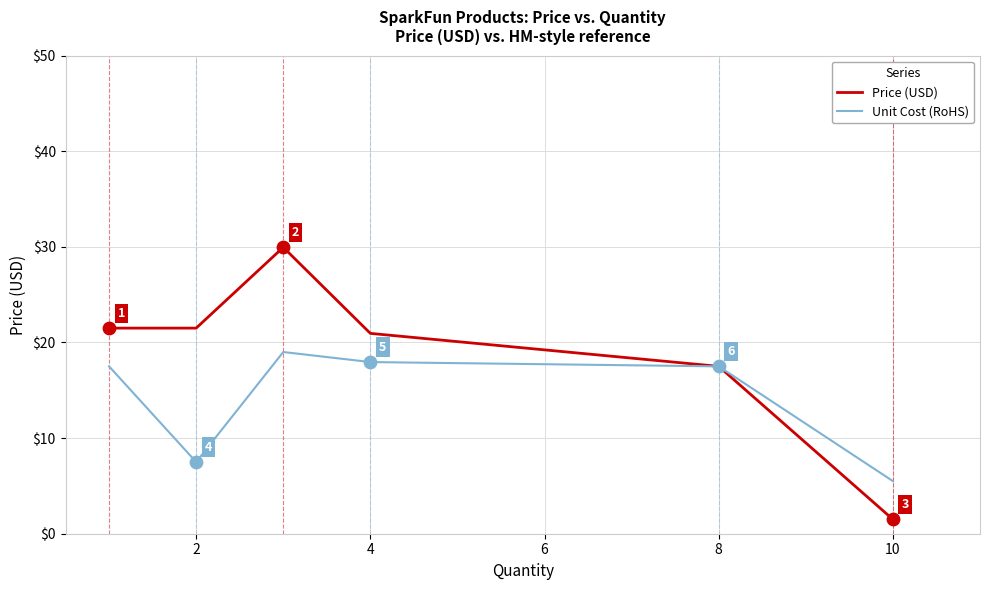

Which series has the largest total across all categories?

Price (USD)